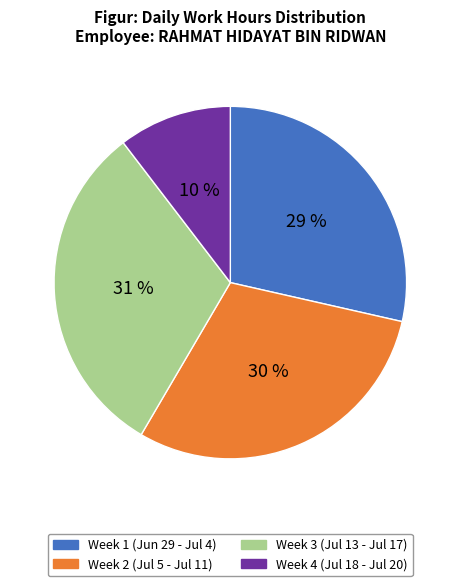

Is there a majority slice in this chart?

No